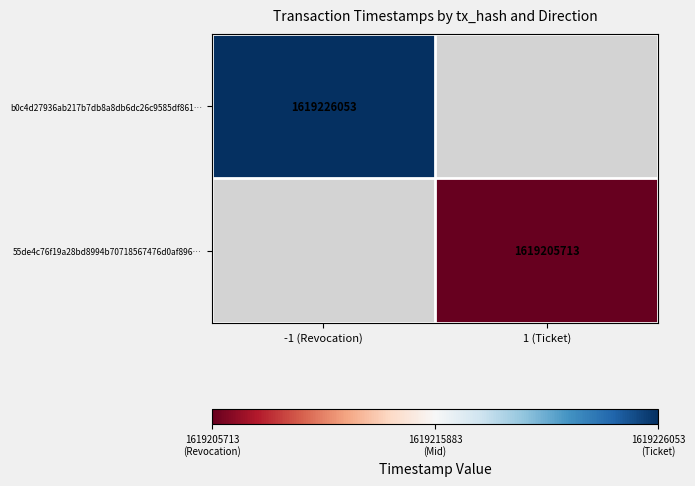

True or false: b0c4d27936ab217b7db8a8db6dc26c9585df861… has a value of 650898869 at -1 (Revocation).

False